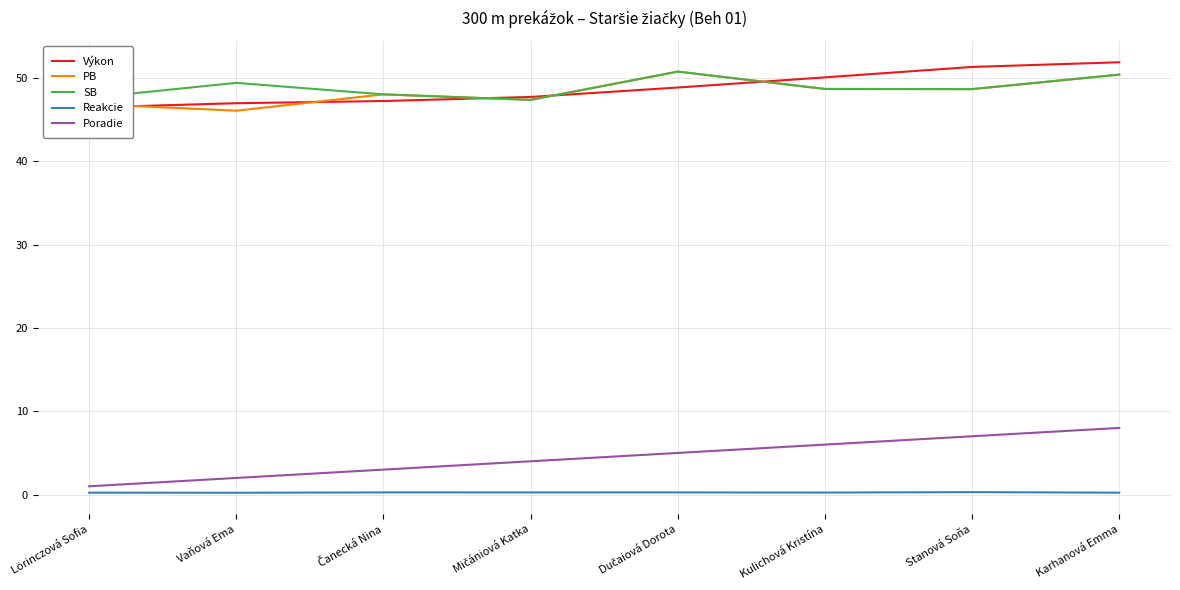

True or false: SB and Poradie intersect in this chart.

False